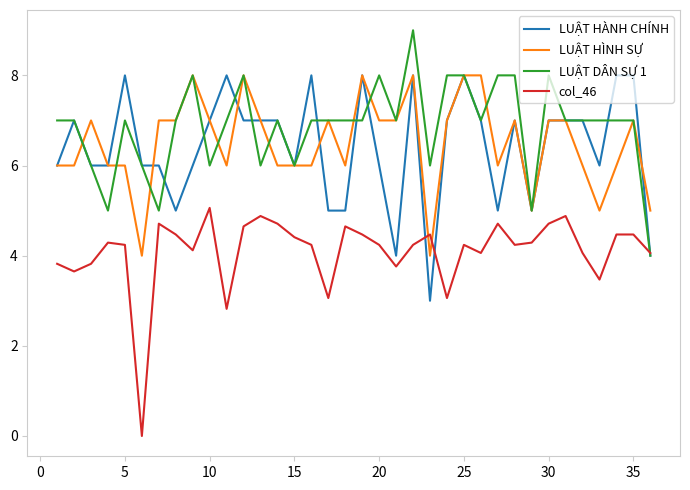

Count the LUẬT HÌNH SỰ values in the range 6 to 7.

25